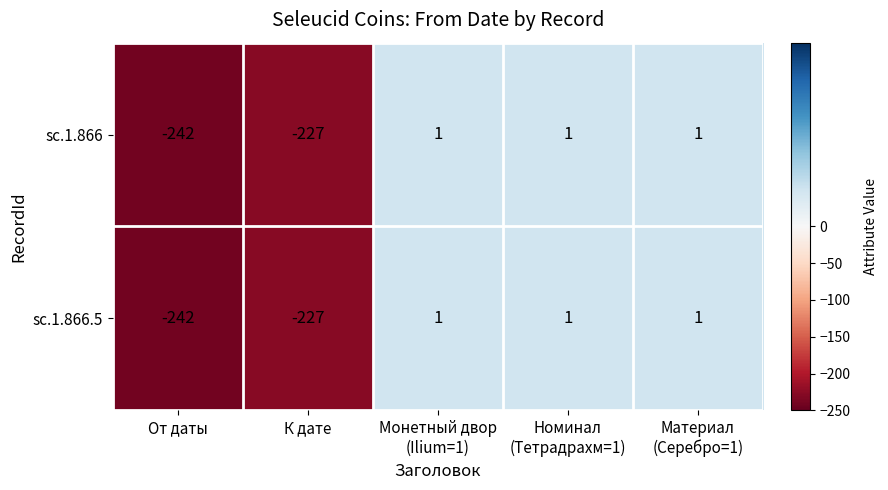

What is the total value across all series at От даты?

-484